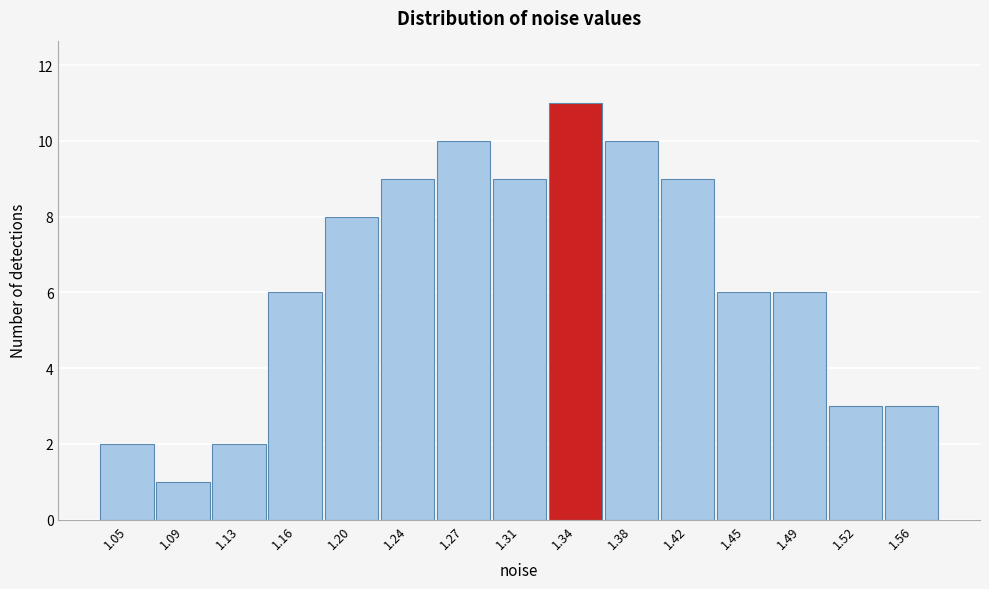

Reading left to right, what are all the values shown in this chart?

1.05=2	1.09=1	1.13=2	1.16=6	1.20=8	1.24=9	1.27=10	1.31=9	1.34=11	1.38=10	1.42=9	1.45=6	1.49=6	1.52=3	1.56=3